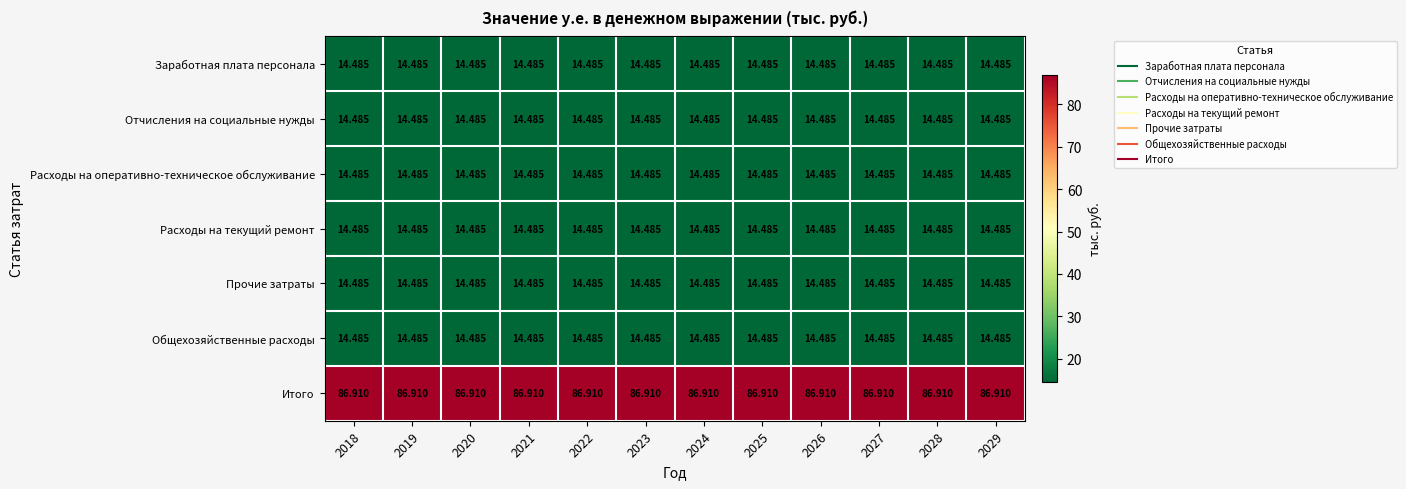

Which series has the largest total across all categories?

Итого